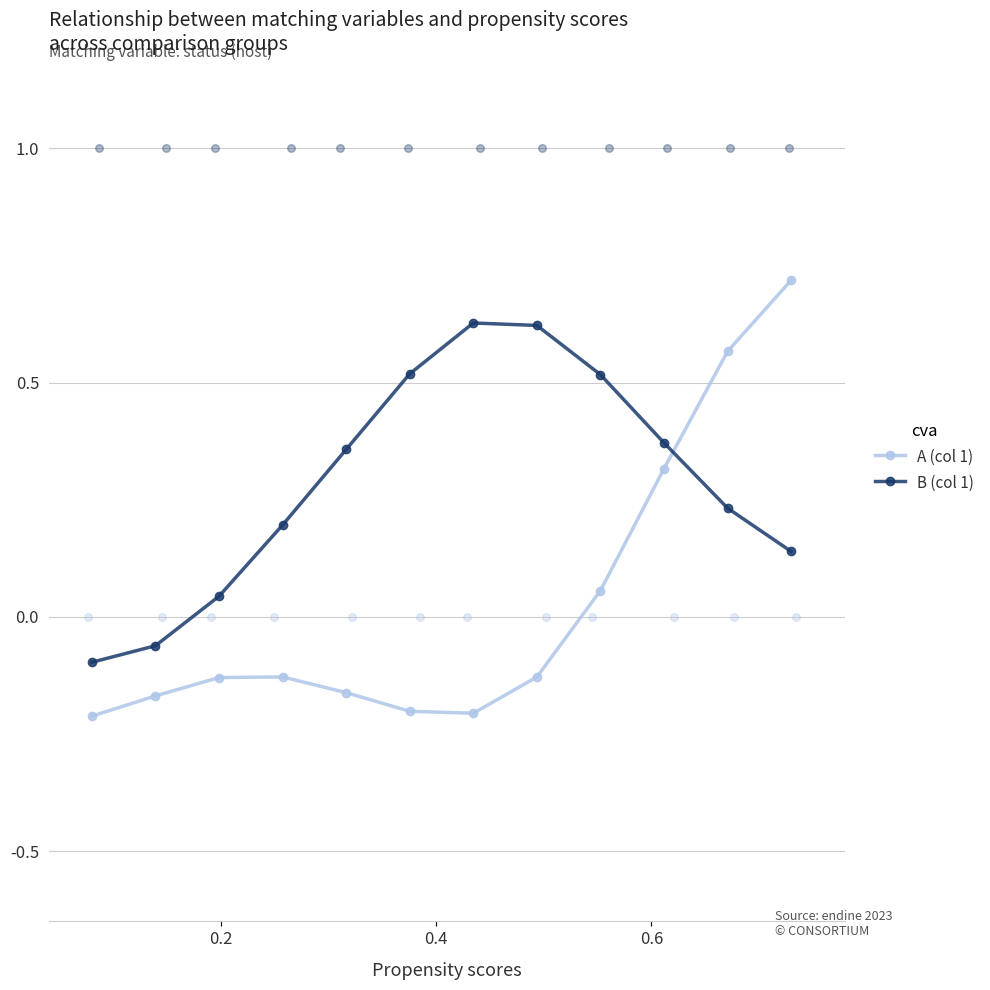

What are all the series names shown in the legend?

A (col 1), B (col 1)